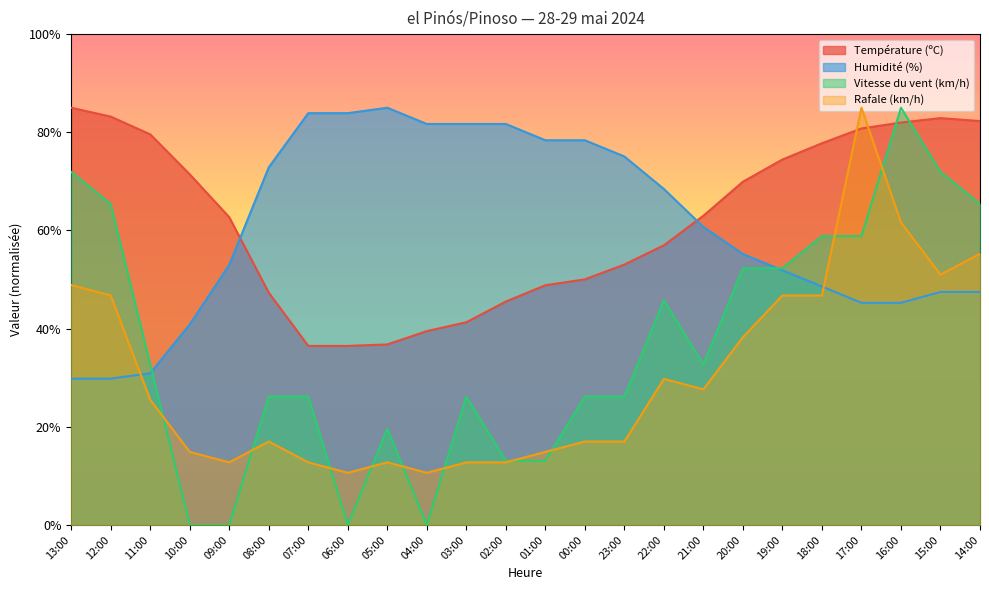

Where is the first local maximum for Rafale (km/h)?

08:00